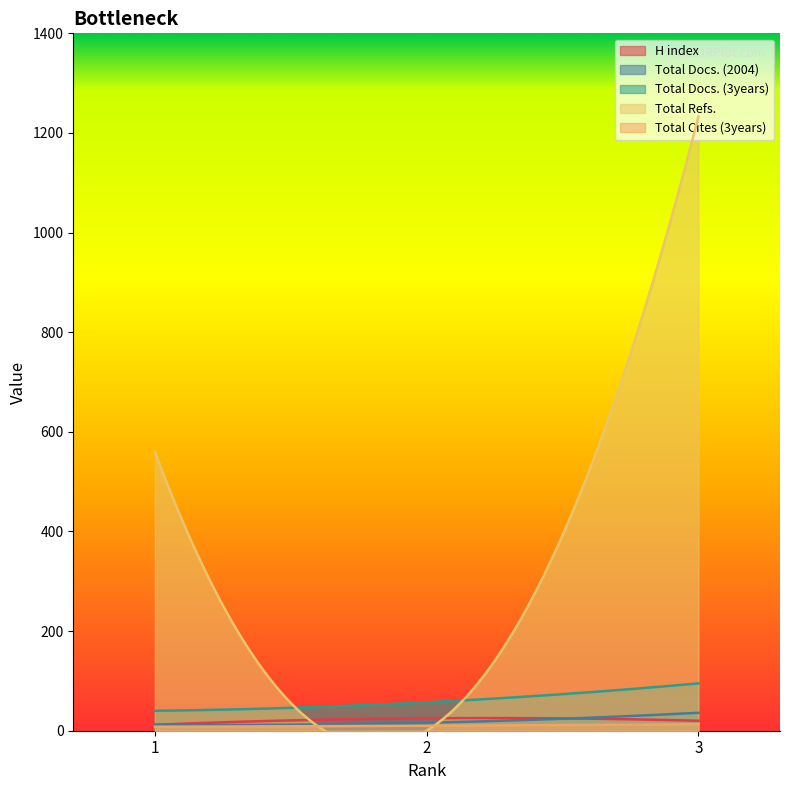

What is the difference between the highest and lowest values at 2?

57